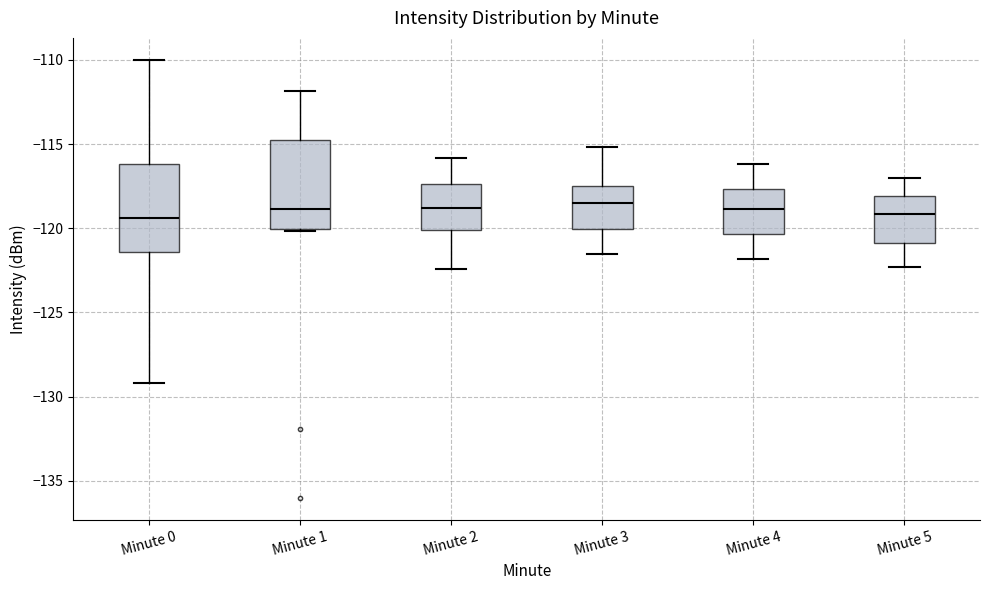

Reading left to right, read every box against the y-axis: the position of its median line, the range the box covers, and the ends of its whiskers. The values are not printed on the chart, so give them approximately, as read against the axis.

Minute 0: median -119.5, box -121.5 to -116.0, whiskers -129.0 to -110.0
Minute 1: median -119.0, box -120.0 to -115.0, whiskers -120.0 to -112.0
Minute 2: median -119.0, box -120.0 to -117.5, whiskers -122.5 to -116.0
Minute 3: median -118.5, box -120.0 to -117.5, whiskers -121.5 to -115.0
Minute 4: median -119.0, box -120.5 to -117.5, whiskers -122.0 to -116.0
Minute 5: median -119.0, box -121.0 to -118.0, whiskers -122.5 to -117.0